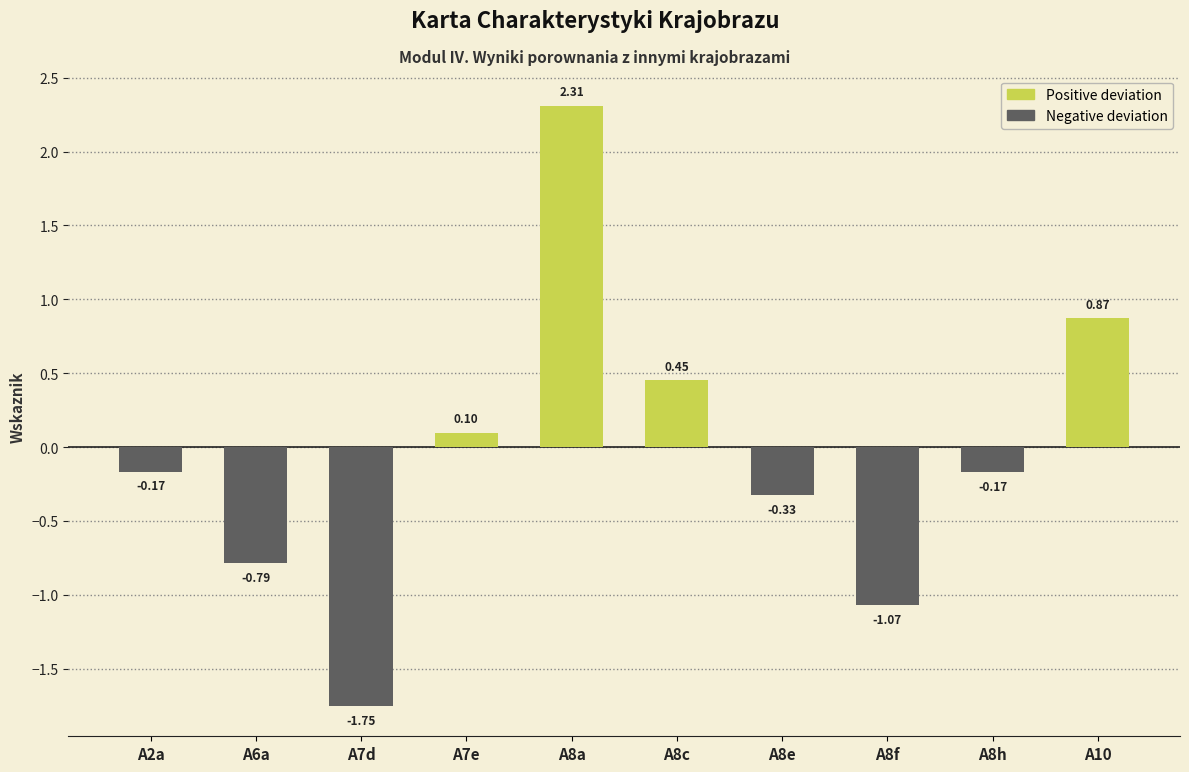

What is the smallest value displayed?

-1.8